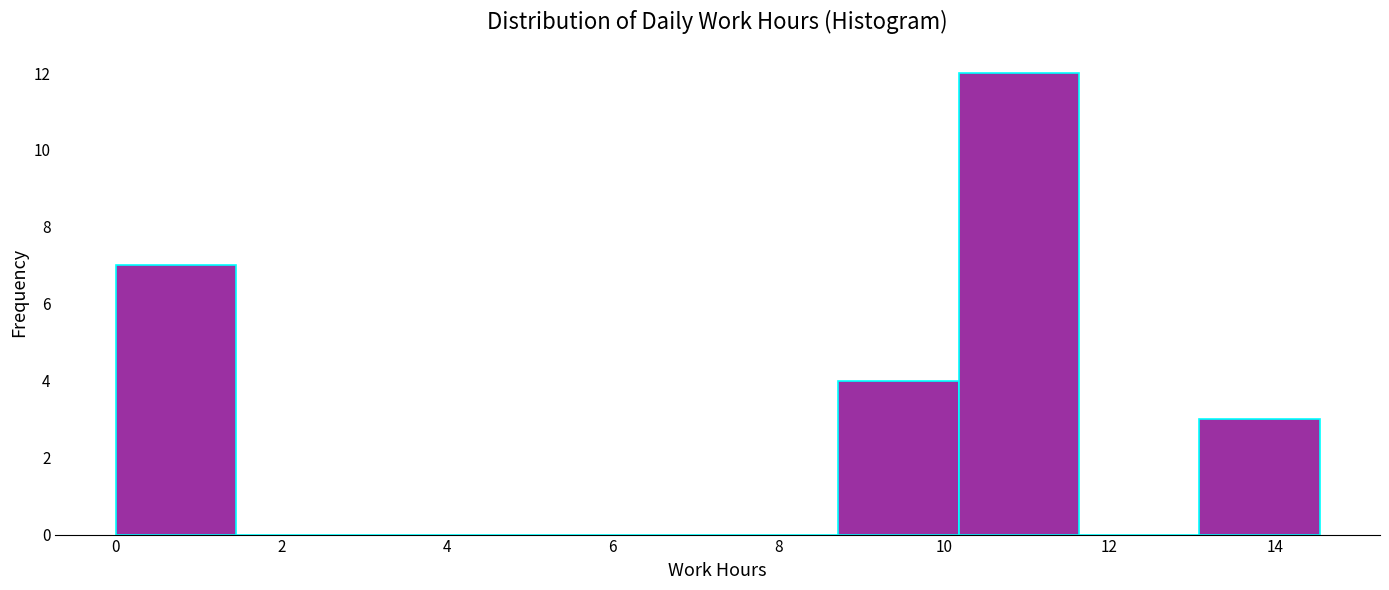

Reading left to right, transcribe this chart: for each bar, give the range it covers on the x-axis and its height. Neither the bar edges nor the heights are printed on the chart, so give them approximately, as read against the axes.

0.0 to 1.4: 7
1.4 to 3.0: 0
3.0 to 4.4: 0
4.4 to 5.8: 0
5.8 to 7.2: 0
7.2 to 8.8: 0
8.8 to 10.2: 4
10.2 to 11.6: 12
11.6 to 13.0: 0
13.0 to 14.6: 3